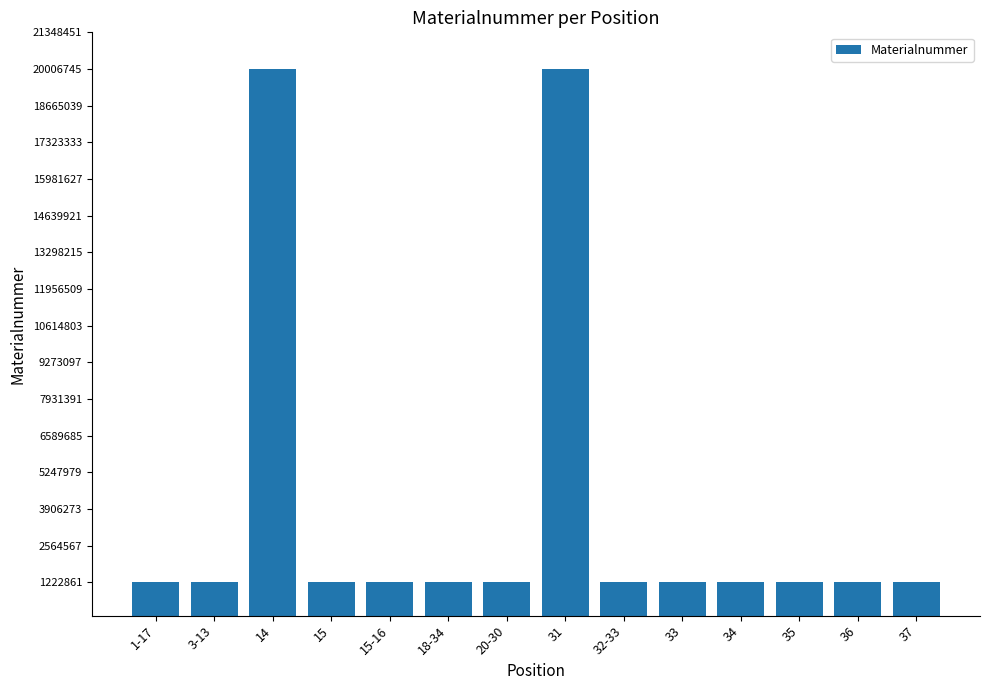

The value at 36 is 1222872. True or false?

True